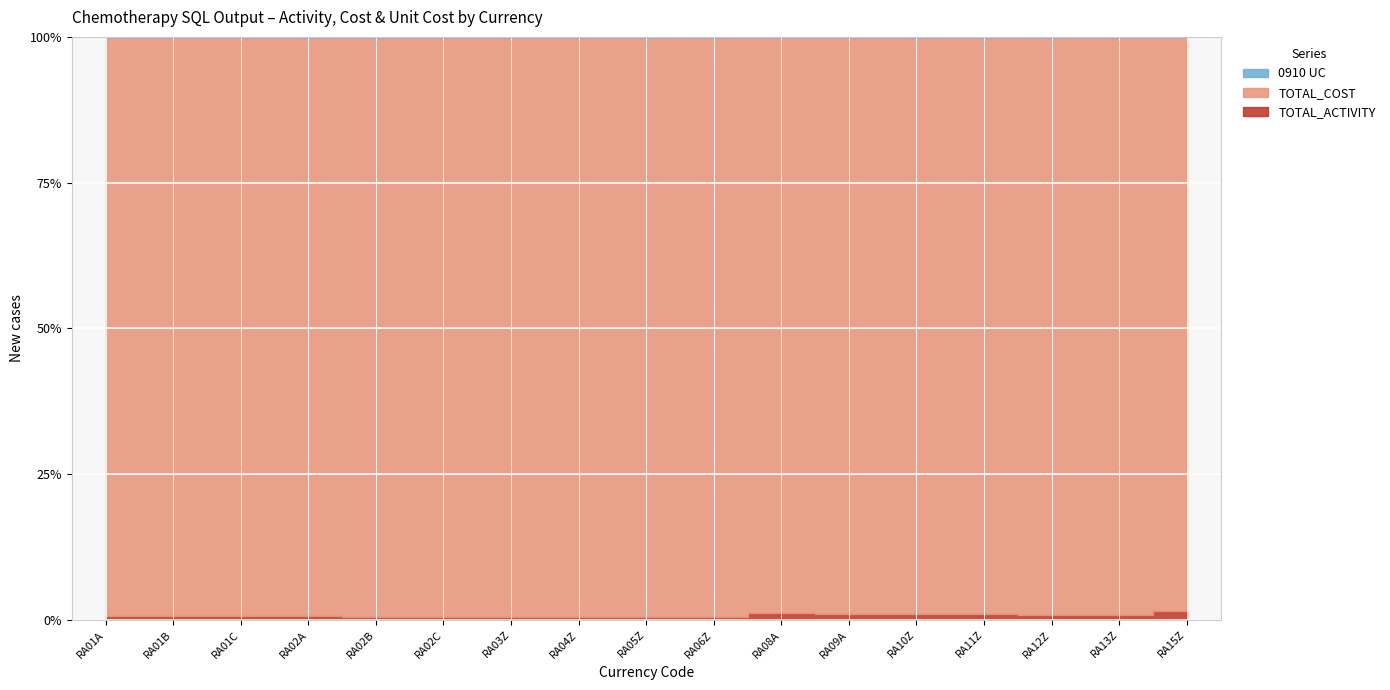

Reading left to right, list all the values displayed in this chart.

TOTAL_ACTIVITY: RA01A=985163.0	RA01B=29653.0	RA01C=18128.0	RA02A=110002.0	RA02B=3355.0	RA02C=4957.0	RA03Z=102296.0	RA04Z=139922.0	RA05Z=19235.0	RA06Z=6675.0	RA08A=547320.0	RA09A=225590.0	RA10Z=90681.0	RA11Z=54257.0	RA12Z=222468.0	RA13Z=250336.0	RA15Z=203071.0
TOTAL_COST: RA01A=131093475.0	RA01B=4213237.0	RA01C=2958134.0	RA02A=17069354.0	RA02B=586940.0	RA02C=946033.0	RA03Z=17615126.0	RA04Z=23582330.0	RA05Z=4348561.0	RA06Z=1402887.0	RA08A=45382312.0	RA09A=21784797.0	RA10Z=8736669.0	RA11Z=5003316.0	RA12Z=25754999.0	RA13Z=30995280.0	RA15Z=13266213.0
0910_UC: RA01A=133.1	RA01B=142.1	RA01C=163.2	RA02A=155.2	RA02B=174.9	RA02C=190.8	RA03Z=172.2	RA04Z=168.5	RA05Z=226.1	RA06Z=210.2	RA08A=82.9	RA09A=96.6	RA10Z=96.3	RA11Z=92.2	RA12Z=115.8	RA13Z=123.8	RA15Z=65.3